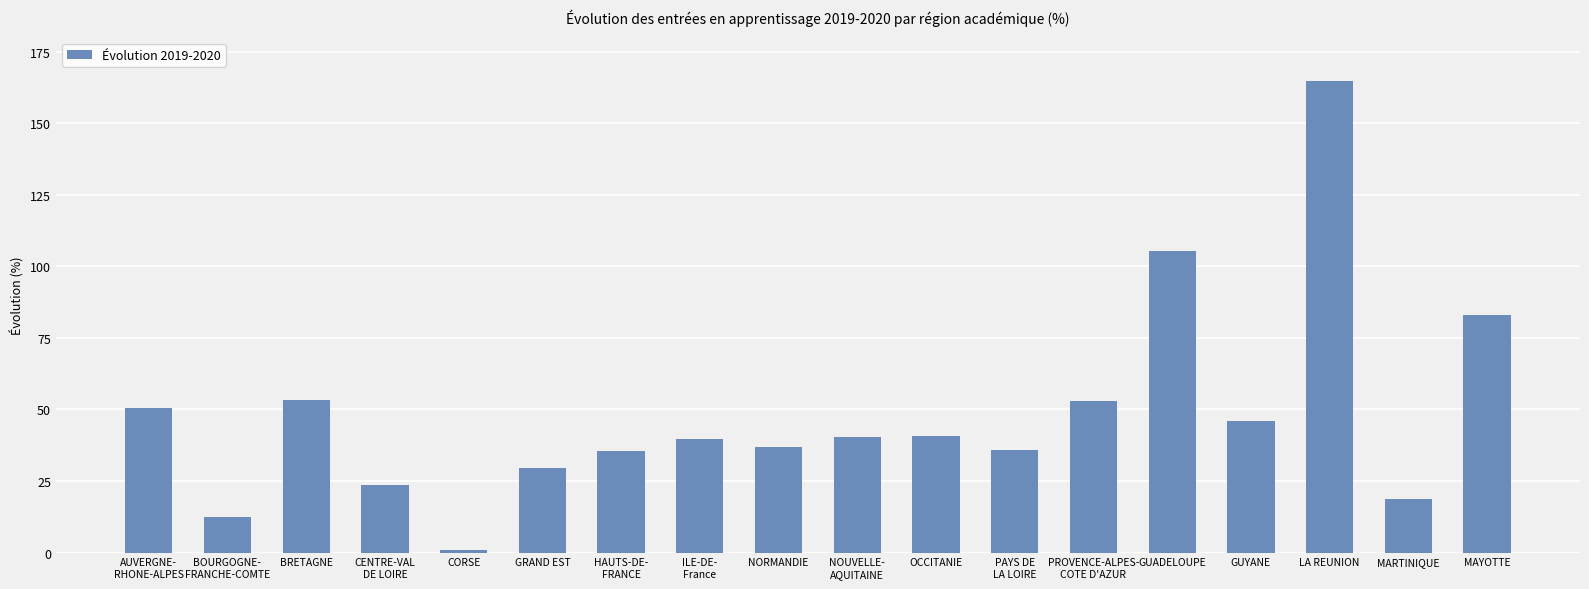

What is the label of the 16th bar from the right?

BRETAGNE